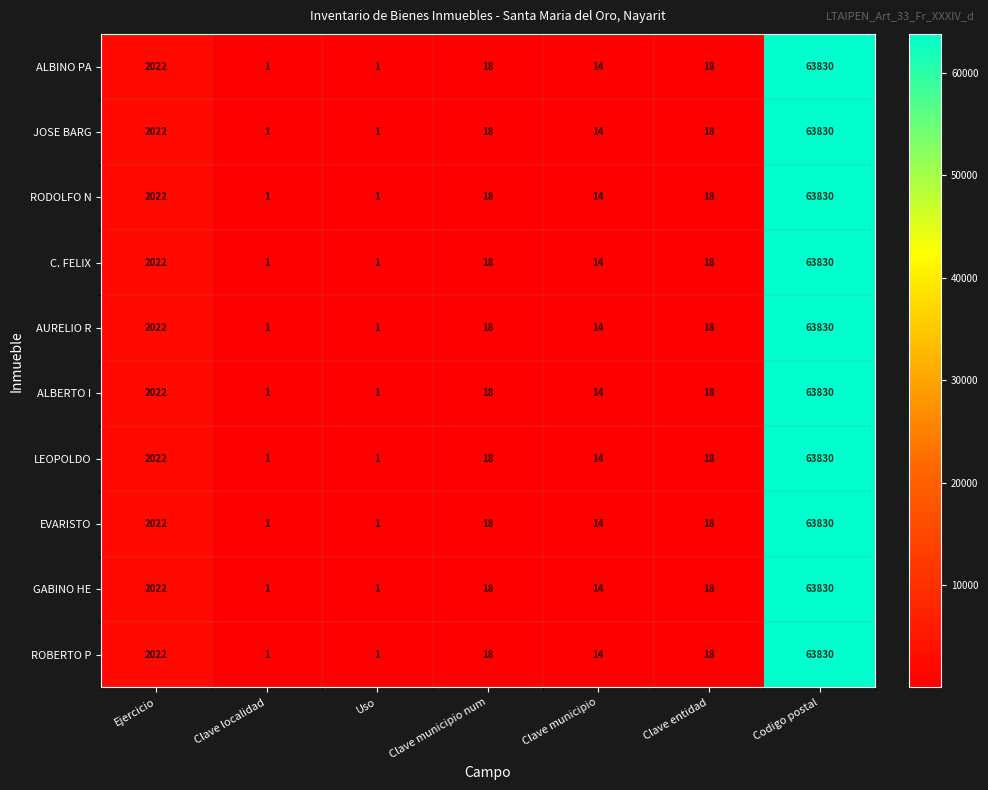

The value of ALBERTO I at Codigo postal is 103951. True or false?

False